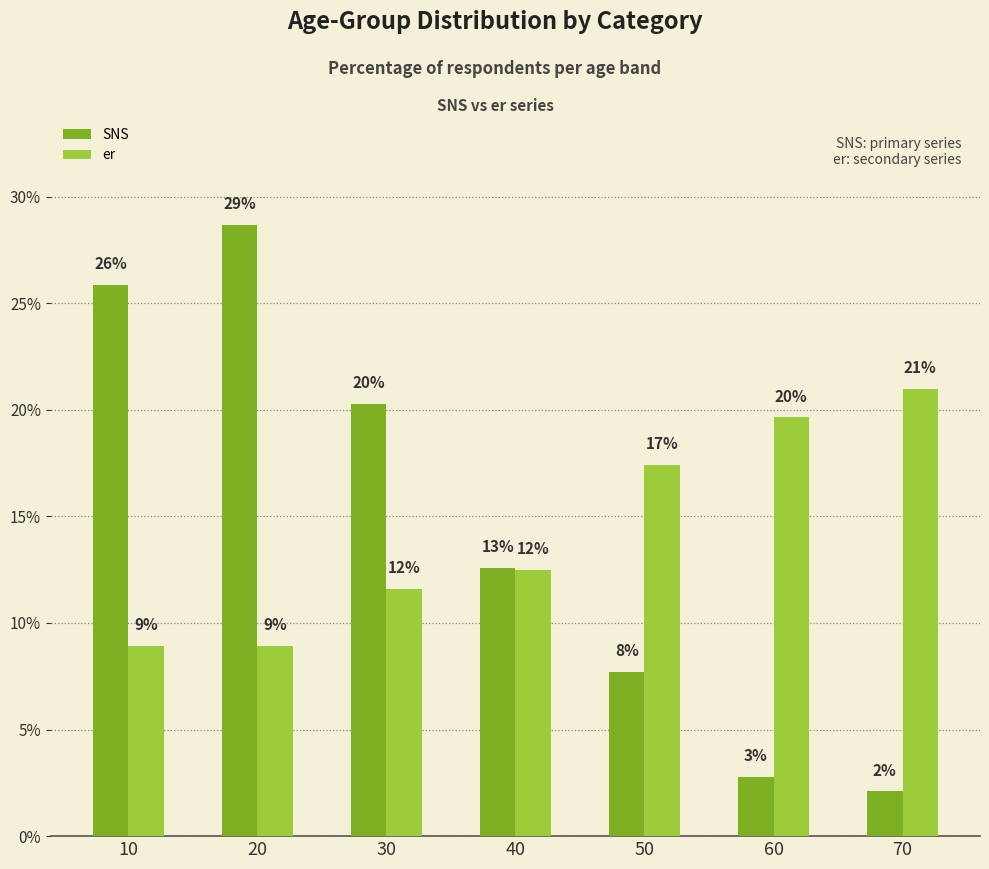

What are all the series names shown in the legend?

SNS, er